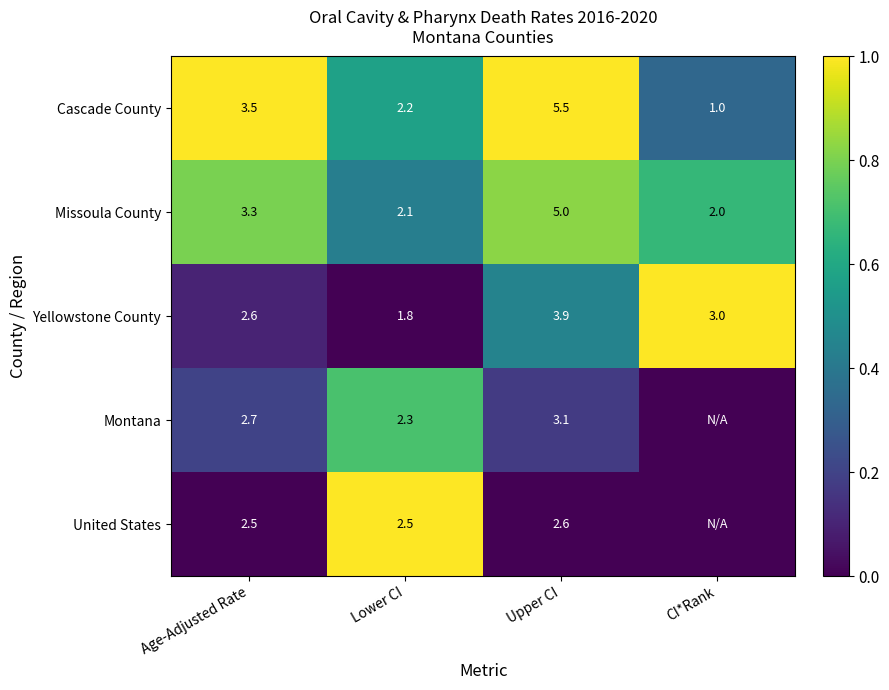

What is the difference between the highest and lowest values at Age-Adjusted Rate?

1.0